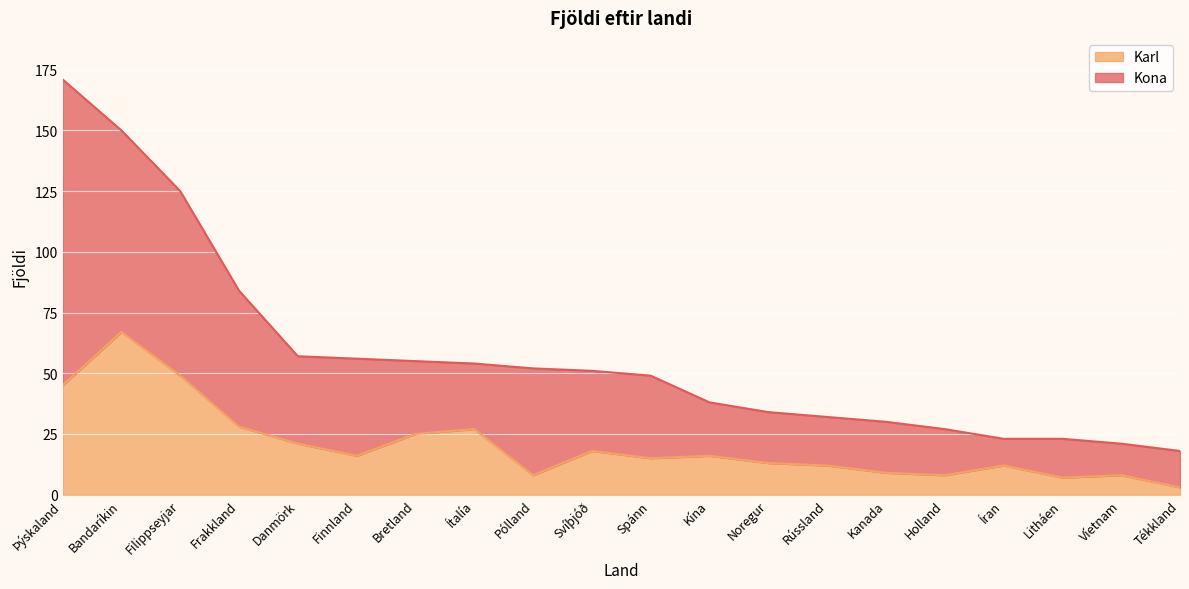

Does the chart display data point markers on the line(s)?

No